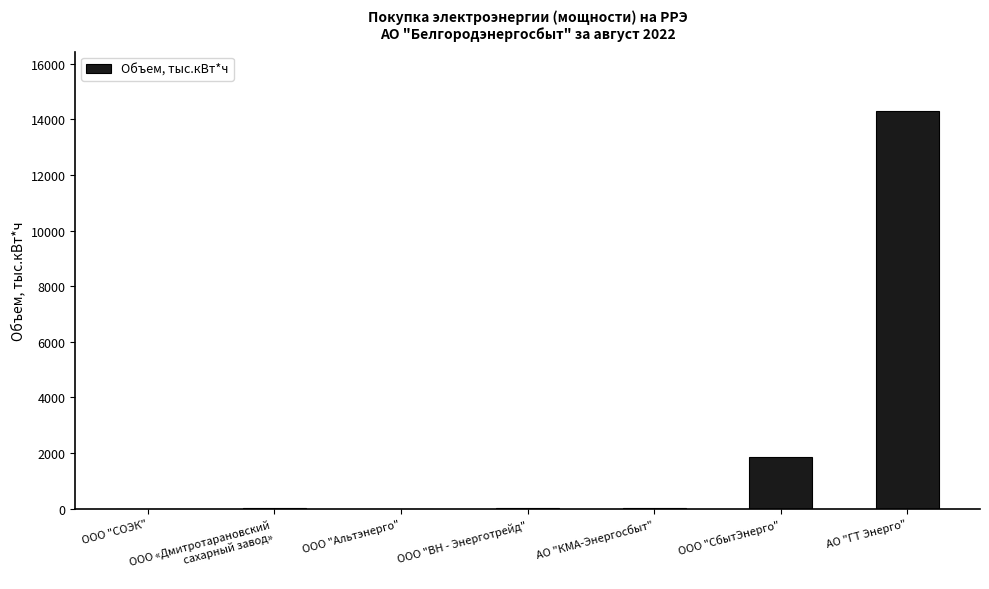

What is the sum of all values?

16176.2